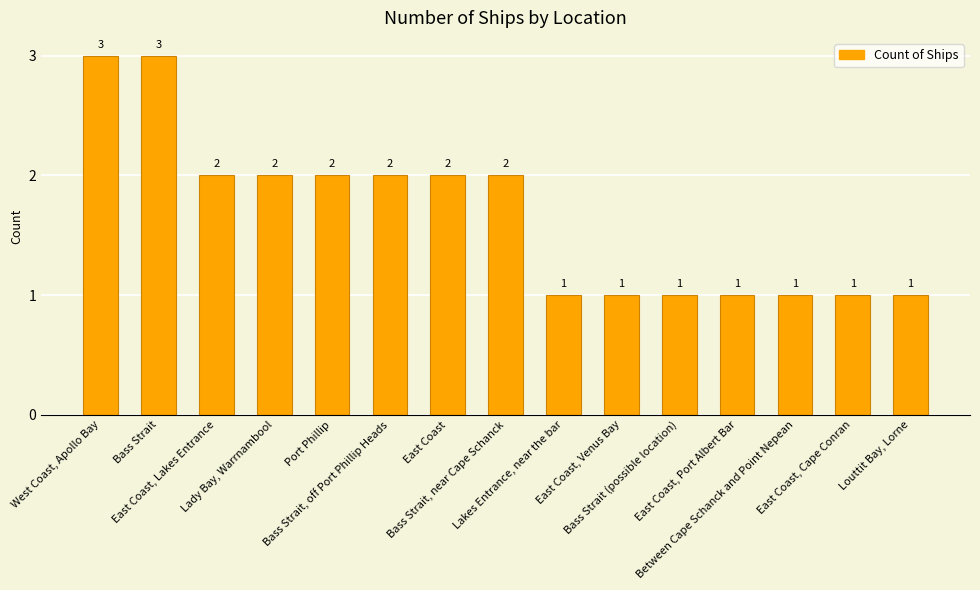

How many values are between 1 and 2?

13